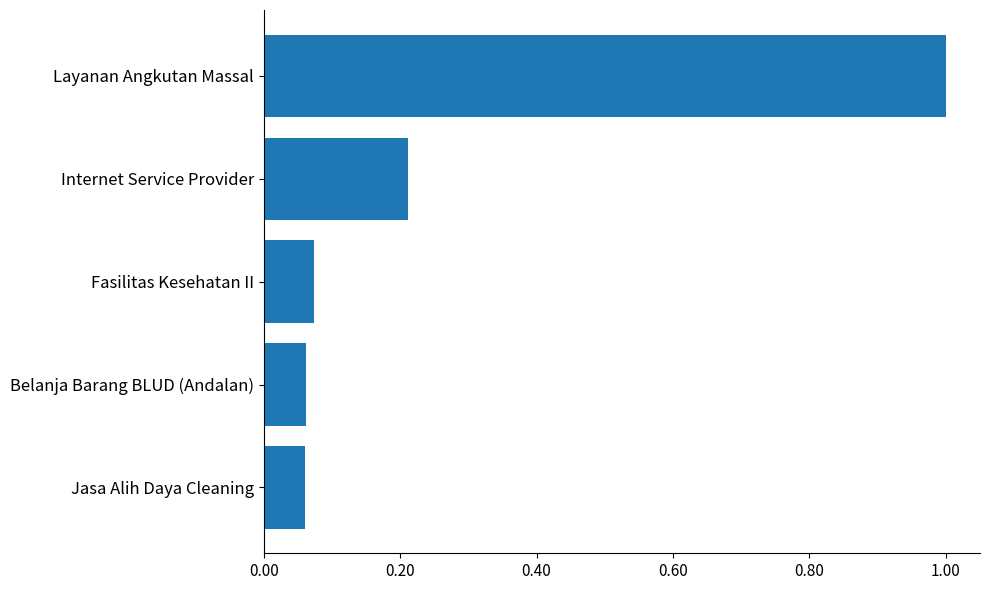

What is the maximum value shown in the chart?

1.0